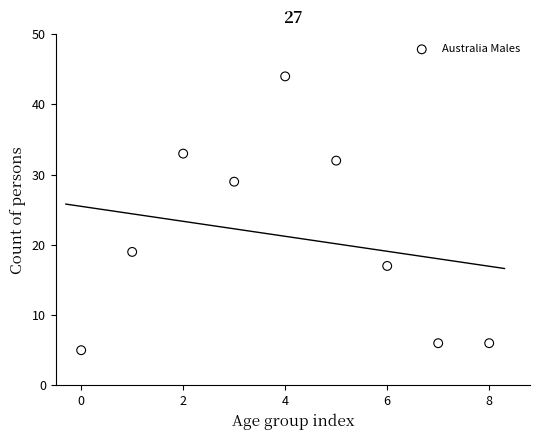

What is the range of Y values (max minus min)?

39